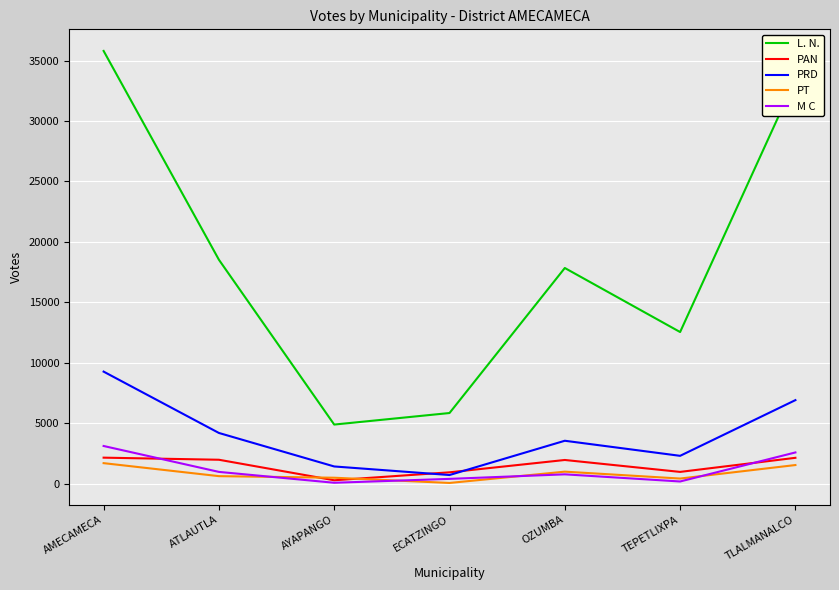

At which label does PRD first exceed 3564?

AMECAMECA